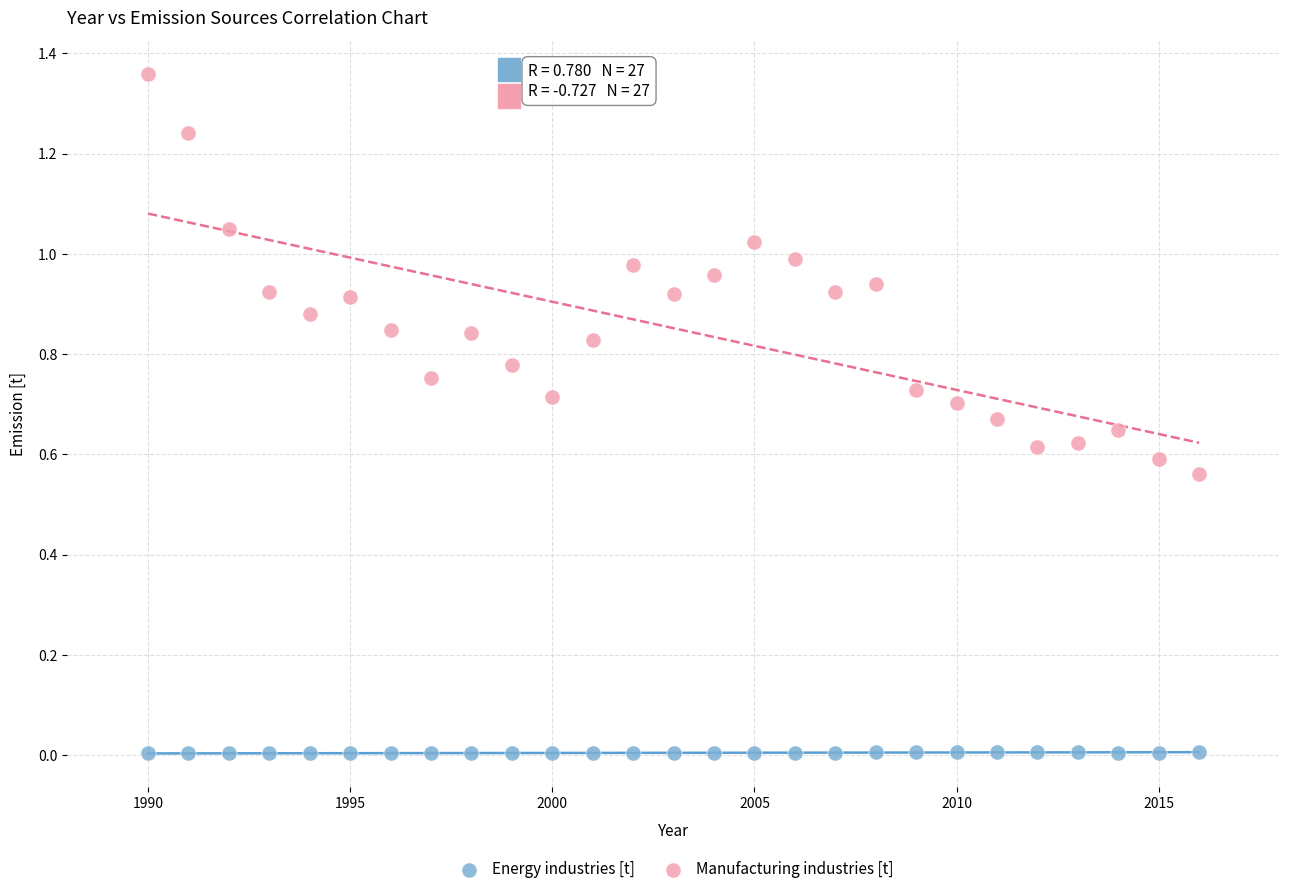

Which series reaches the maximum Y coordinate?

Manufacturing industries [t]